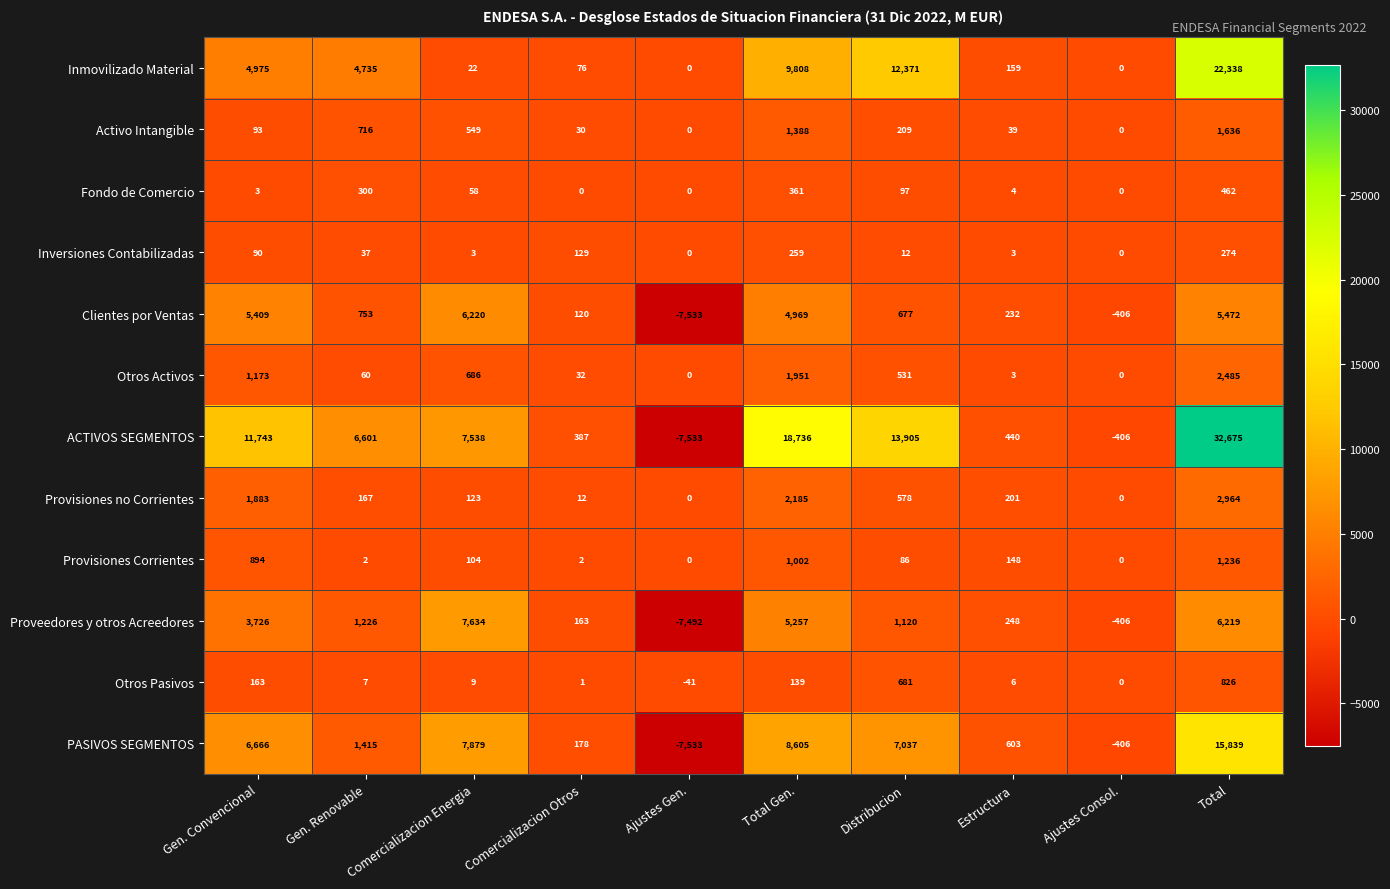

Between Gen. Convencional and Total Gen., which series saw the biggest shift?

ACTIVOS SEGMENTOS